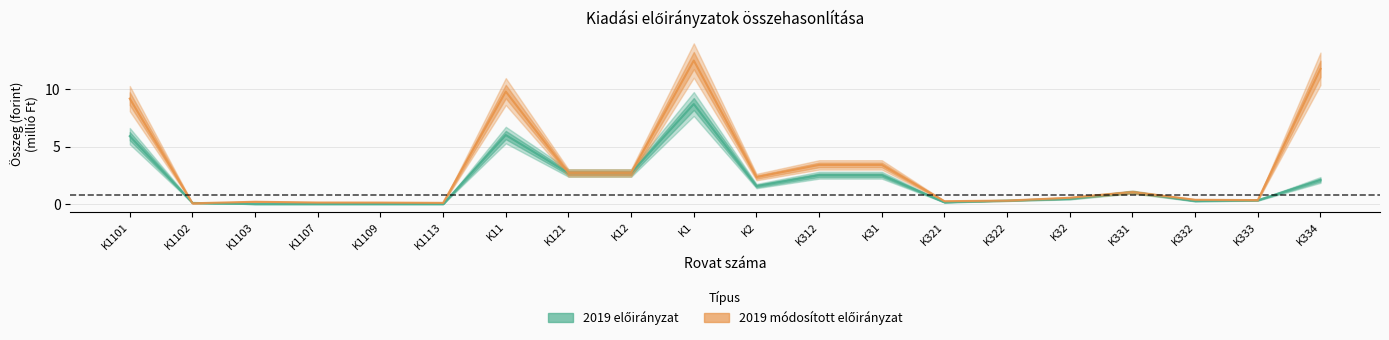

What position from the left is K322?

15